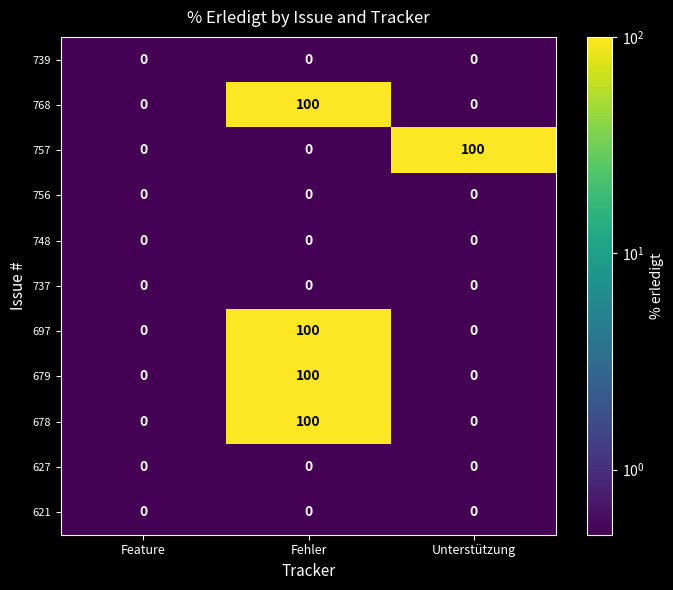

At how many categories does at least one series exceed 75?

2